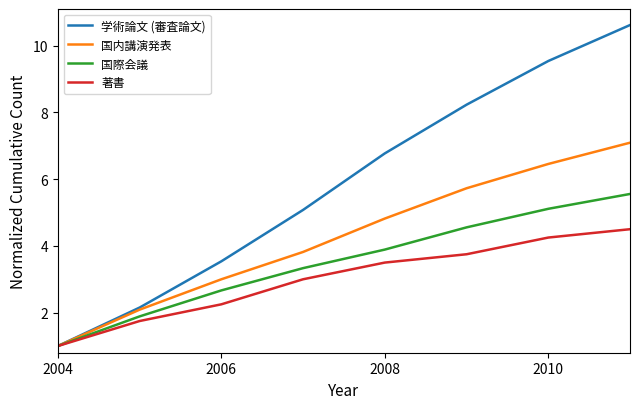

What are all the series names shown in the legend?

学術論文 (審査論文), 国内講演発表, 国際会議, 著書